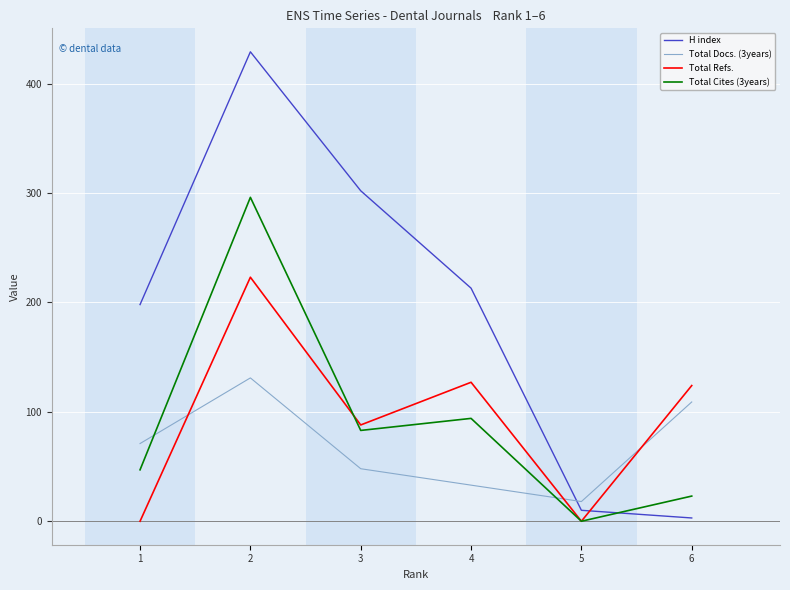

Reading right to left, extract all data points from this chart.

H index: 6=3	5=10	4=213	3=302	2=429	1=198
Total Docs. (3years): 6=109	5=18	4=33	3=48	2=131	1=71
Total Refs.: 6=124	5=0	4=127	3=88	2=223	1=0
Total Cites (3years): 6=23	5=0	4=94	3=83	2=296	1=47